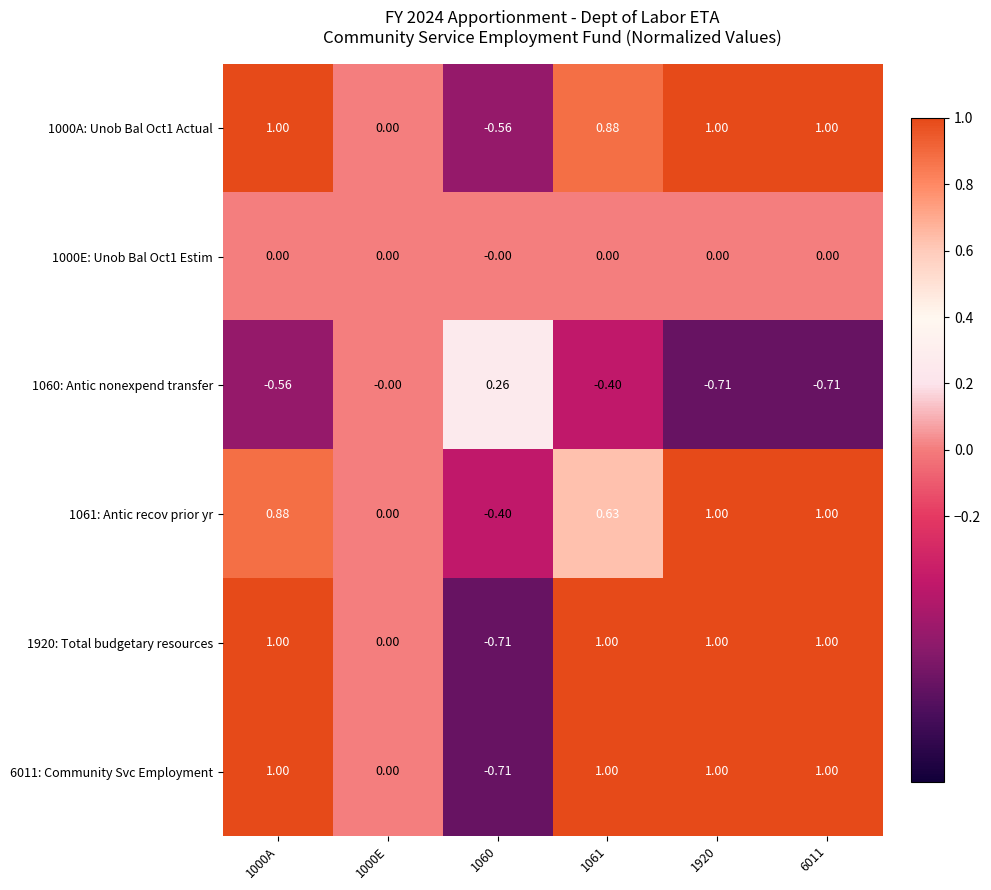

Is the value of 1061: Antic recov prior yr at 1920 greater than the value of 1000E: Unob Bal Oct1 Estim at 6011?

Yes